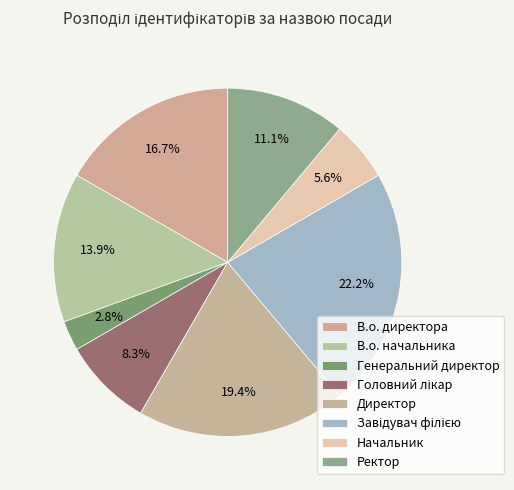

Does any single category account for the majority?

No